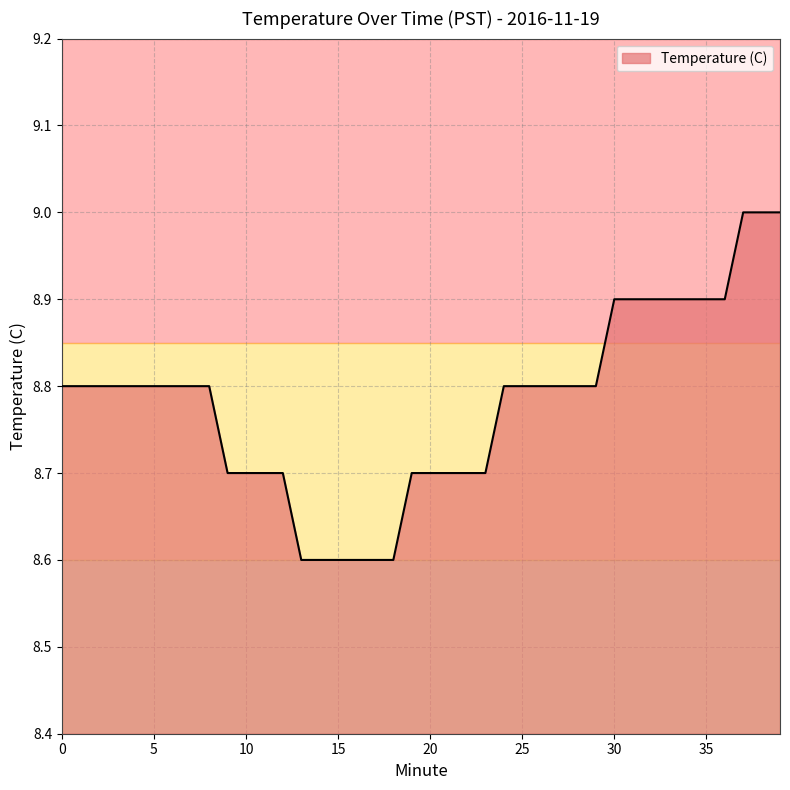

What is the greatest value displayed?

9.0